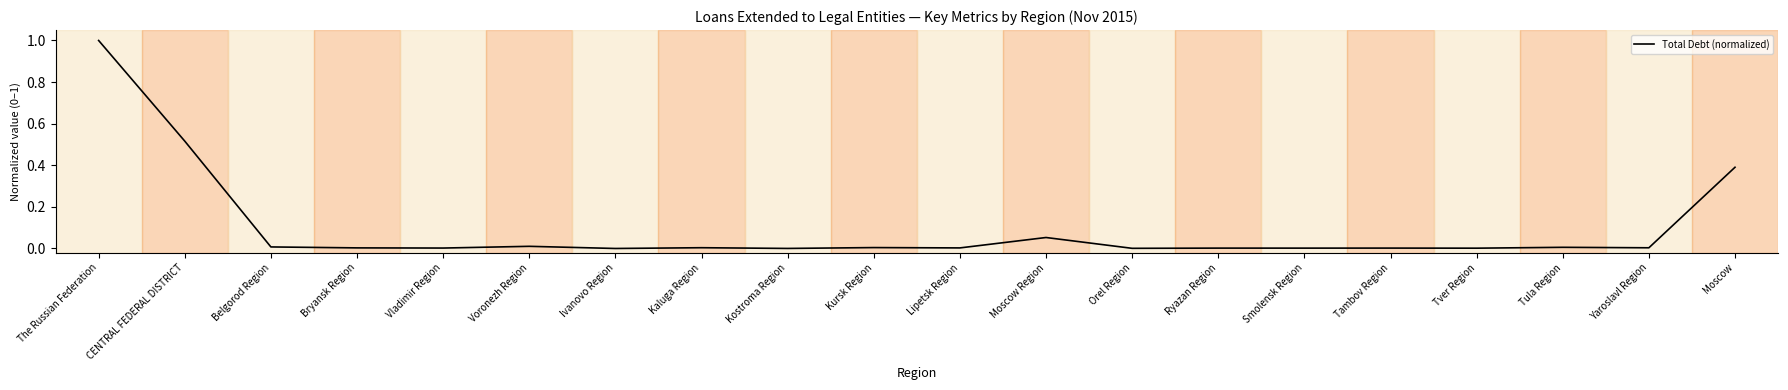

At which category does the chart reach its peak across all series?

The Russian Federation